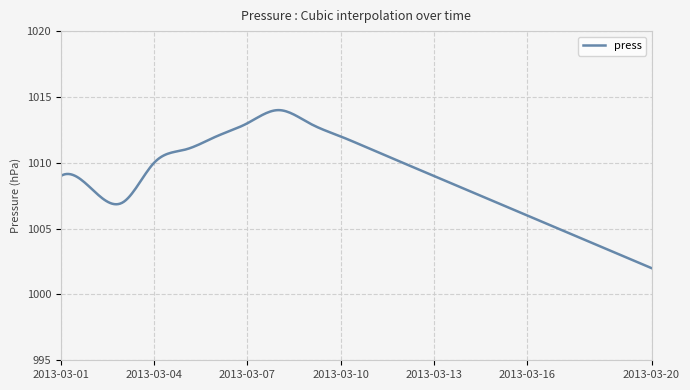

What is the difference between the maximum and minimum values?

12.0